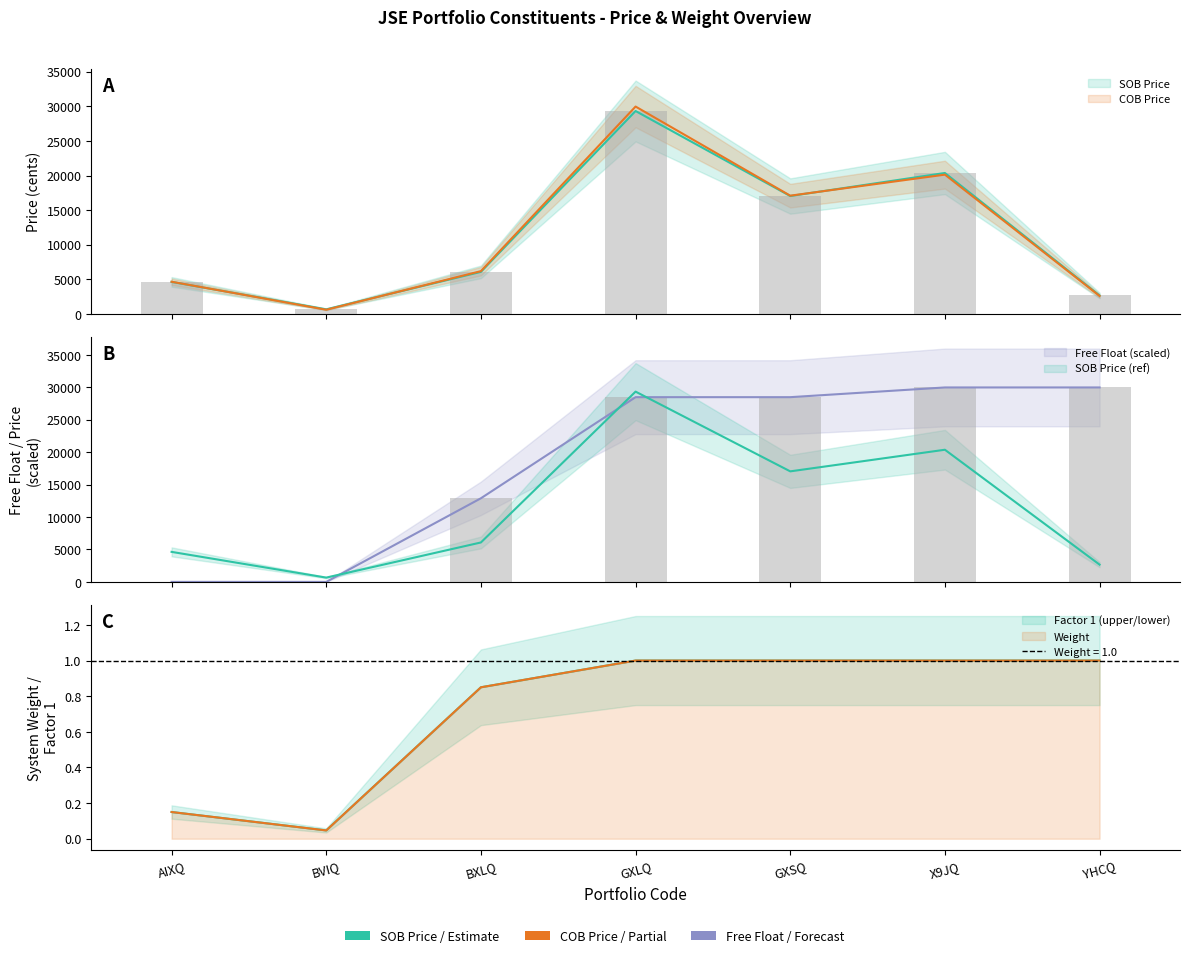

Is the value of Free Float at GXSQ greater than the value of COB Price at GXLQ?

No